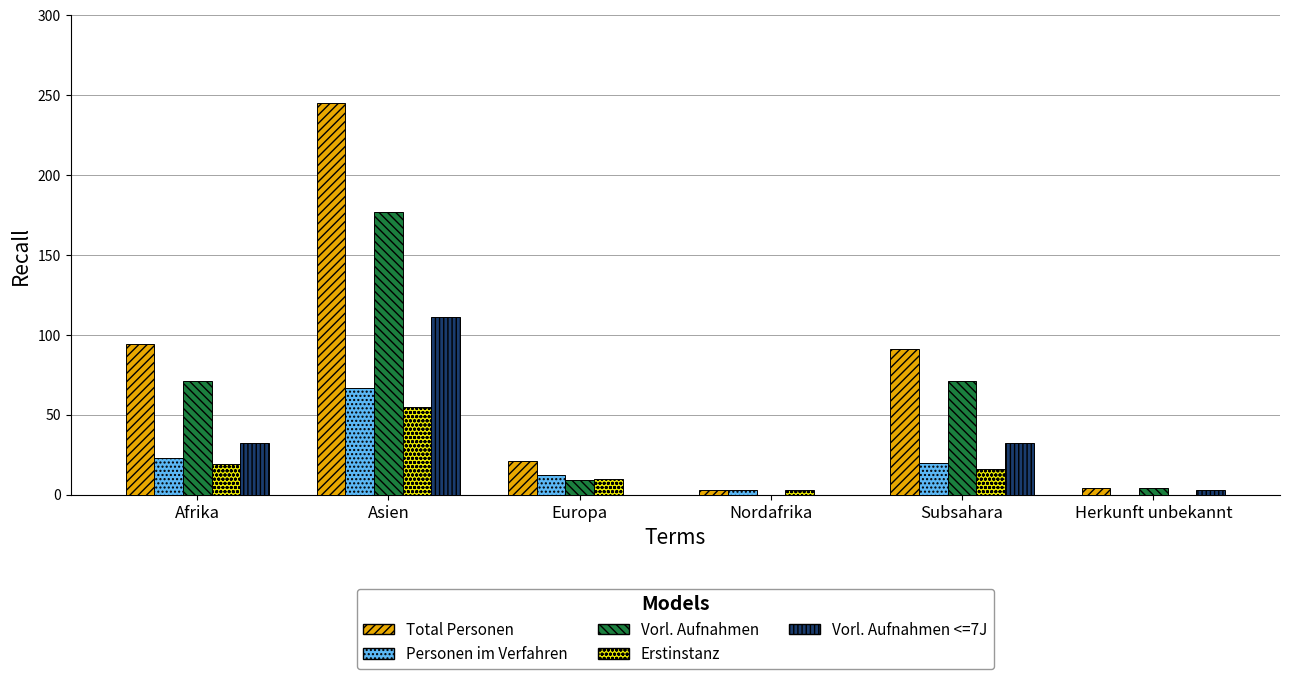

Is the value of Personen im Verfahren at Subsahara greater than the value of Vorl. Aufnahmen at Asien?

No